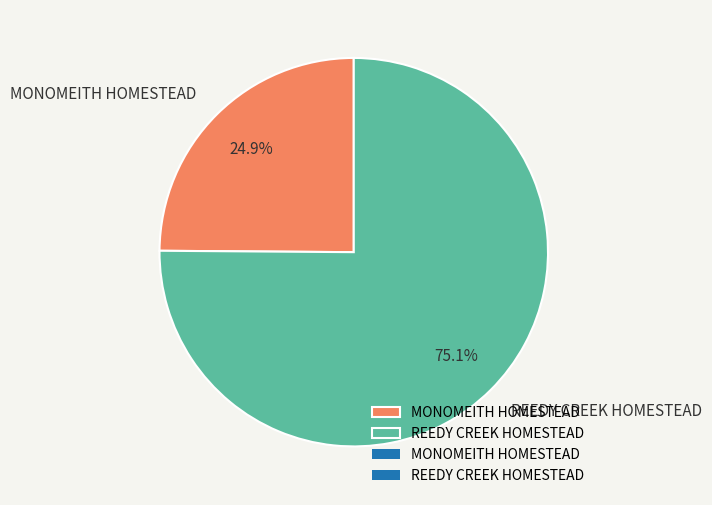

Which slice is the smallest?

MONOMEITH HOMESTEAD